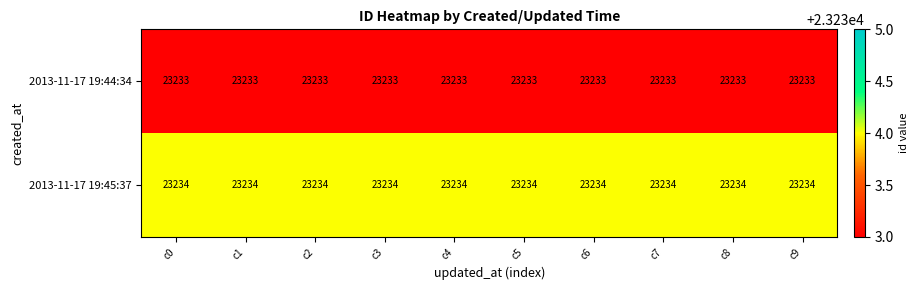

What is the average value of the 2013-11-17 19:44:34 series?

23233